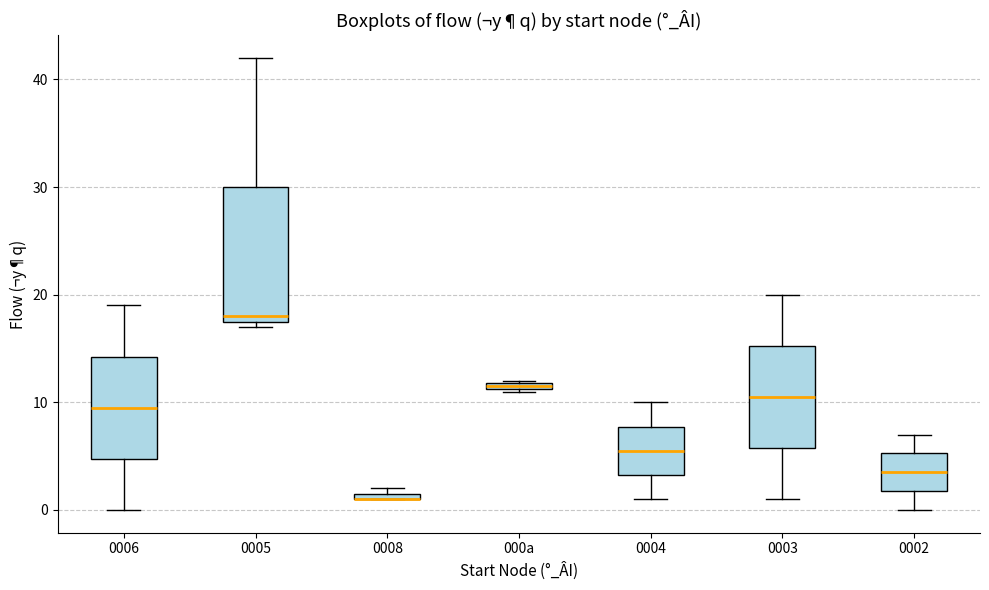

Where does the upper whisker of the box for 0006 end on the y-axis? The values are not printed on the chart, so give them approximately, as read against the axis.

19